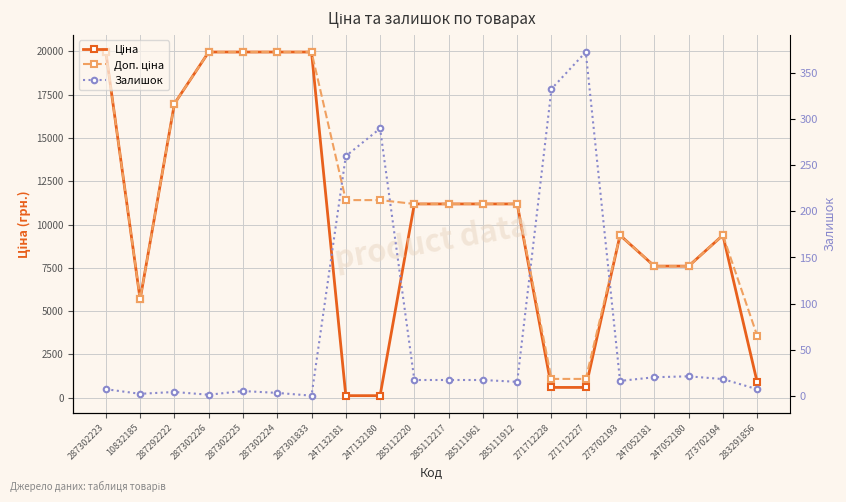

What is the average value of the Ціна series?

10174.4